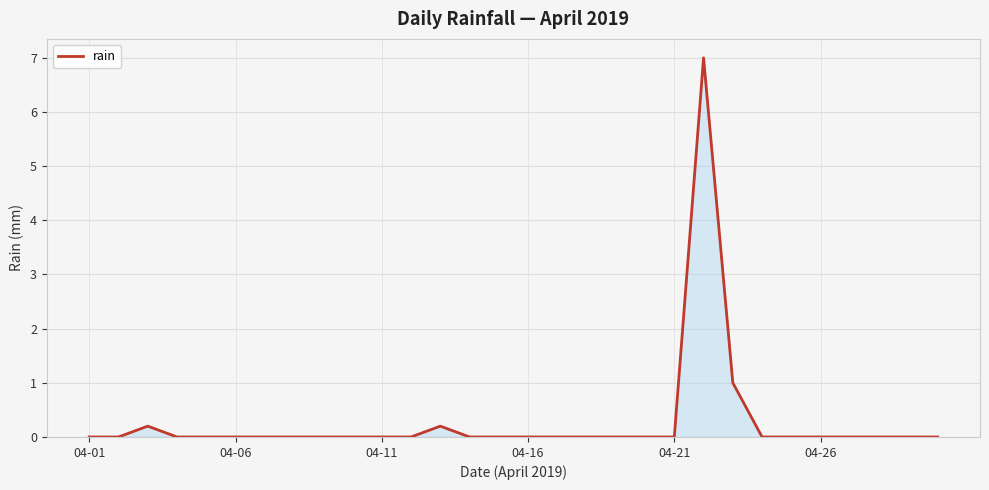

Reading right to left, extract all data points from this chart.

0.0	0.0	0.0	0.0	0.0	0.0	0.0	1.0	7.0	0.0	0.0	0.0	0.0	0.0	0.0	0.0	0.0	0.2	0.0	0.0	0.0	0.0	0.0	0.0	0.0	0.0	0.0	0.2	0.0	0.0